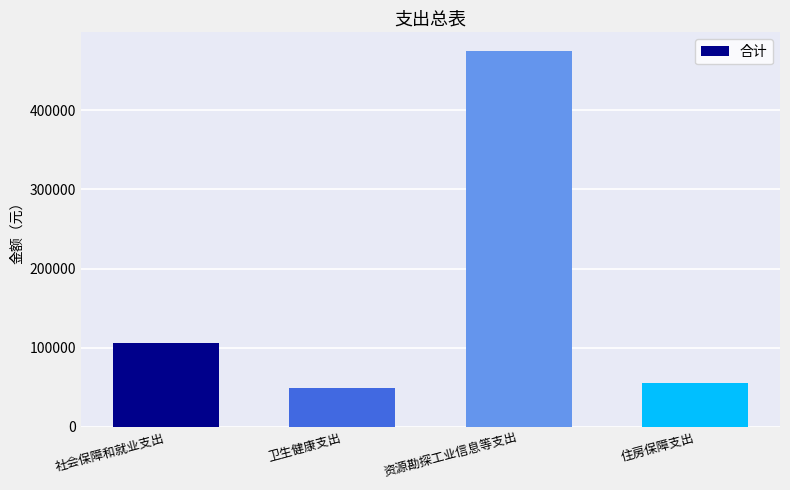

Does the chart contain stacked bars?

No